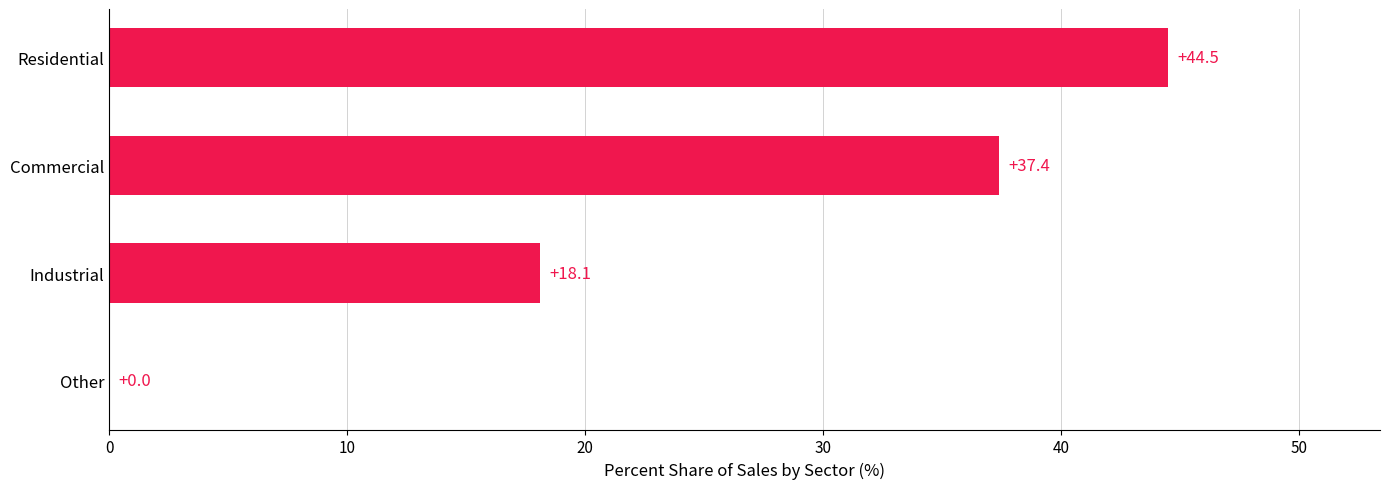

Is it true that the value at Residential is 62.0?

False